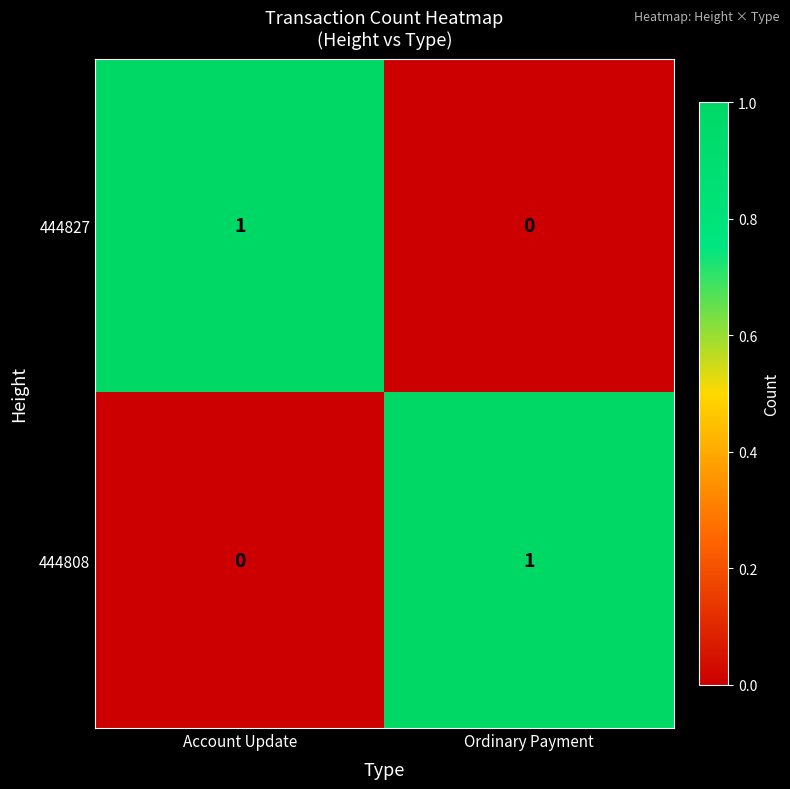

Reading left to right, extract all data points from this chart.

444827: 1	0
444808: 0	1